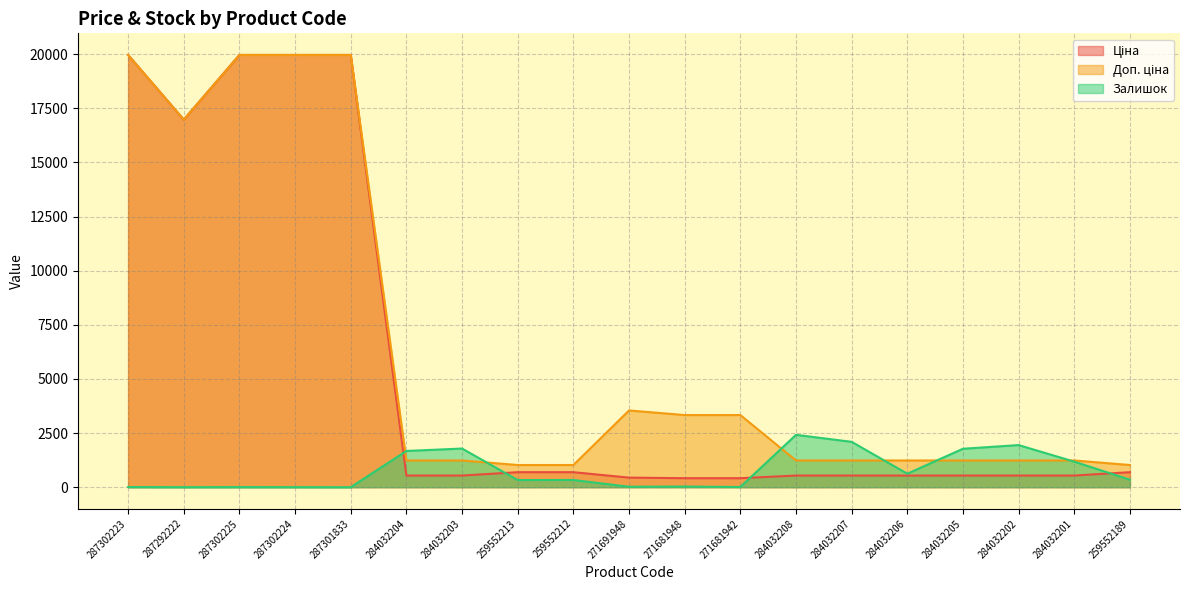

At which category does Залишок reach its first local valley?

287292222